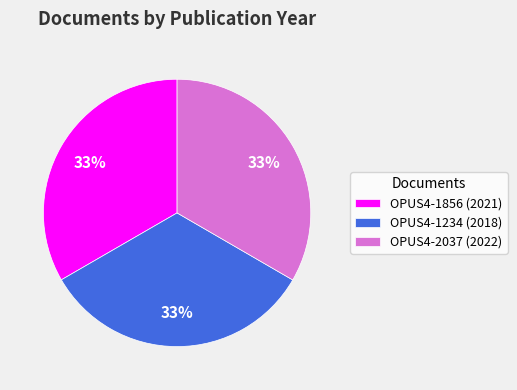

What is the ratio of the value at OPUS4-2037 (2022) to the value at OPUS4-1856 (2021)?

1.0